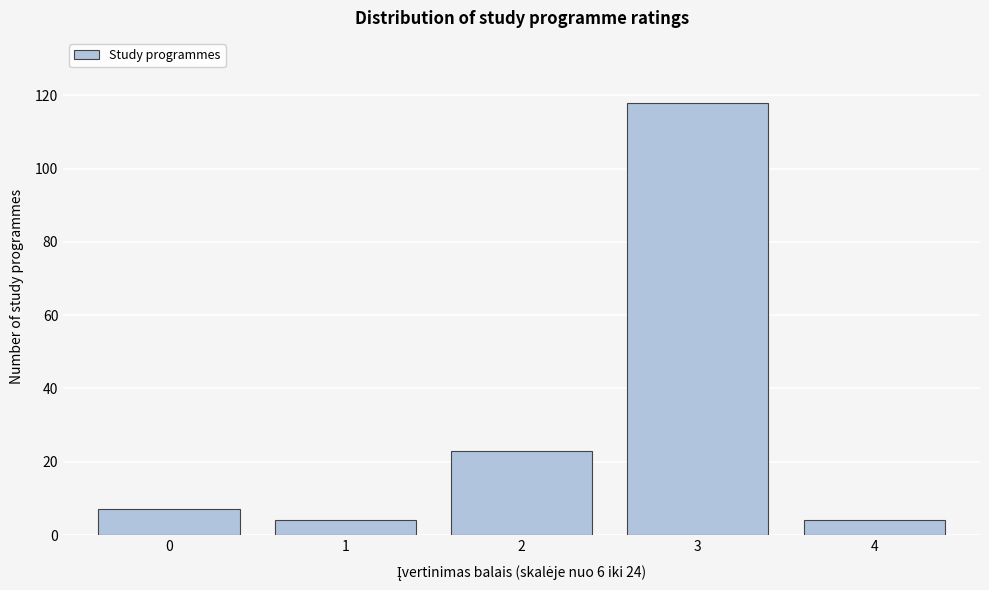

Reading right to left, list all the values displayed in this chart.

4=4	3=118	2=23	1=4	0=7